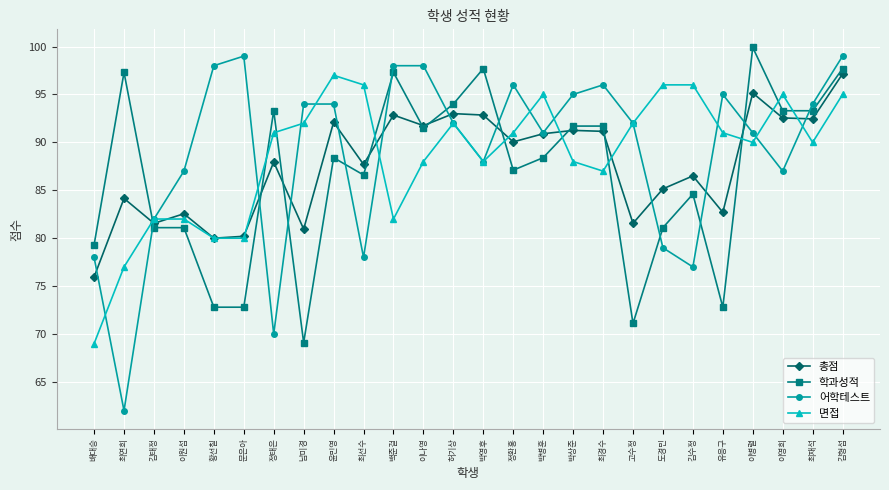

Read the 학과성적 value at 윤민영.

88.4